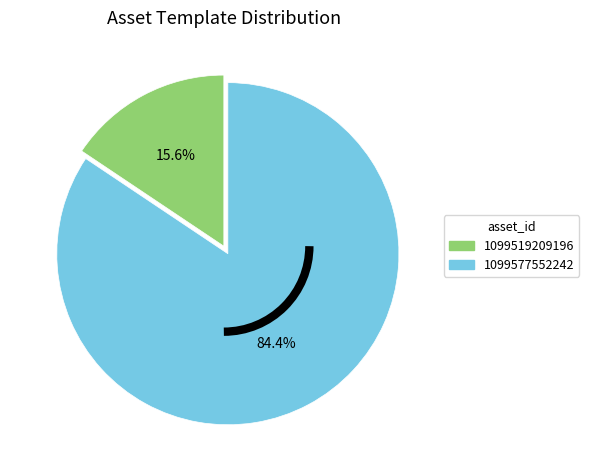

Is it true that 1099519209196 is 26% of the pie?

False